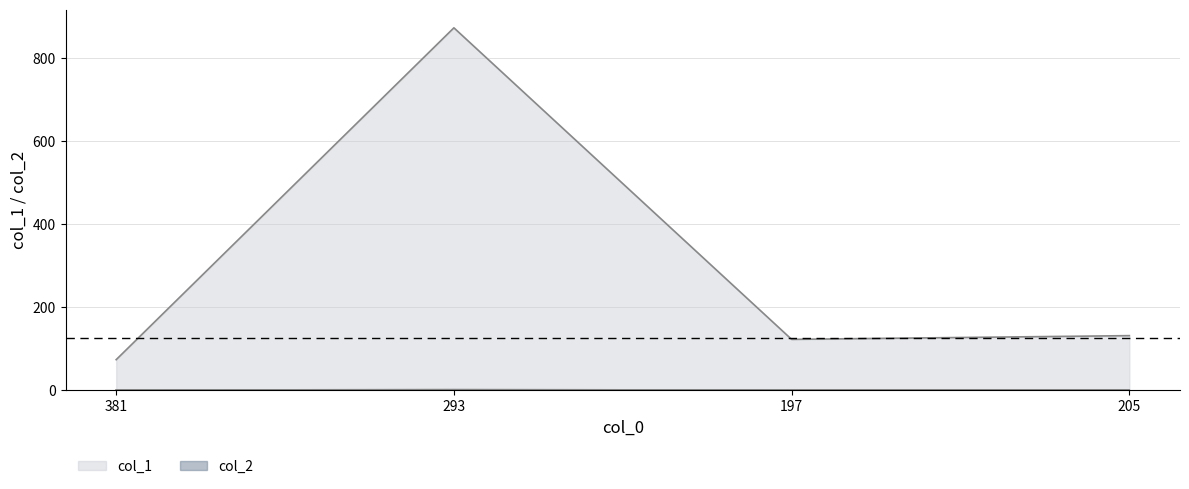

Where does the data first go above 131?

293